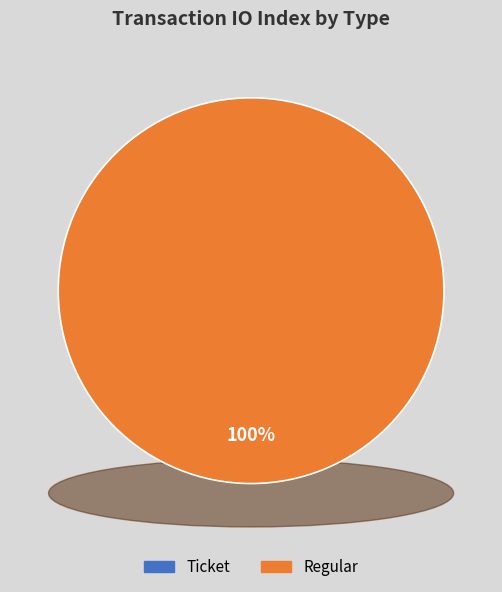

What is the total percentage of Regular and Ticket?

100.0%